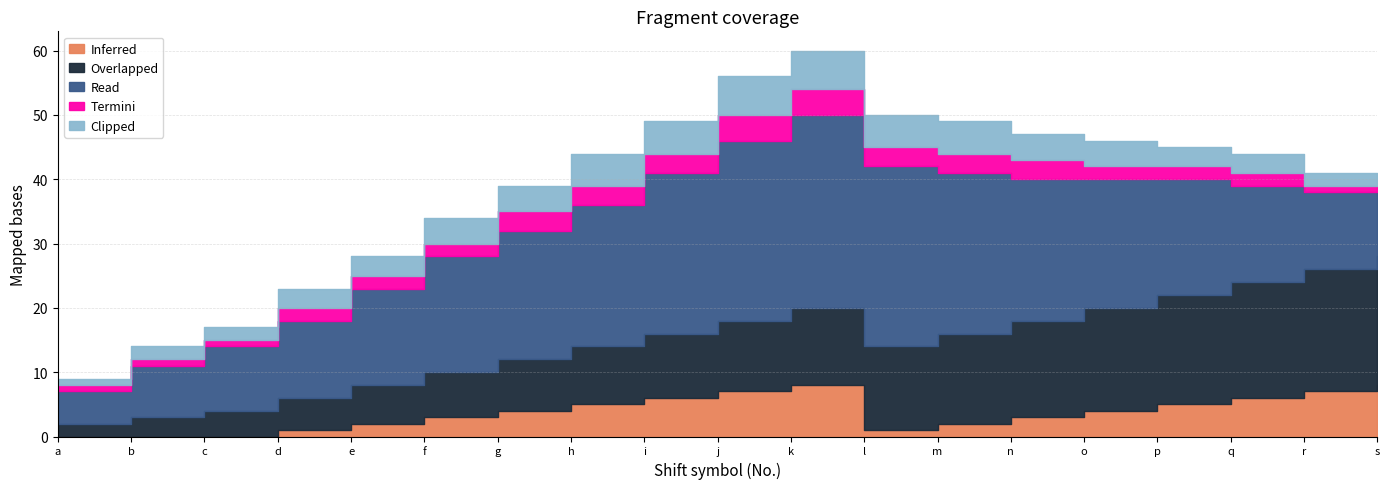

What is the greatest value displayed?

30